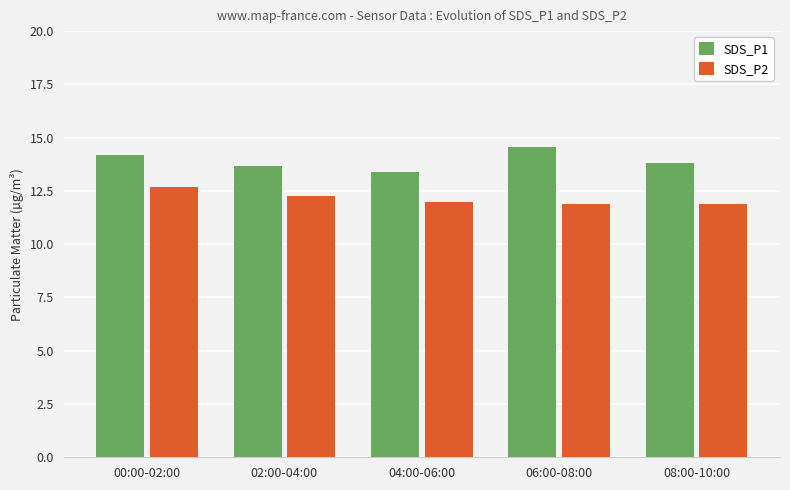

Between 00:00-02:00 and 02:00-04:00, which series saw the biggest shift?

SDS_P1